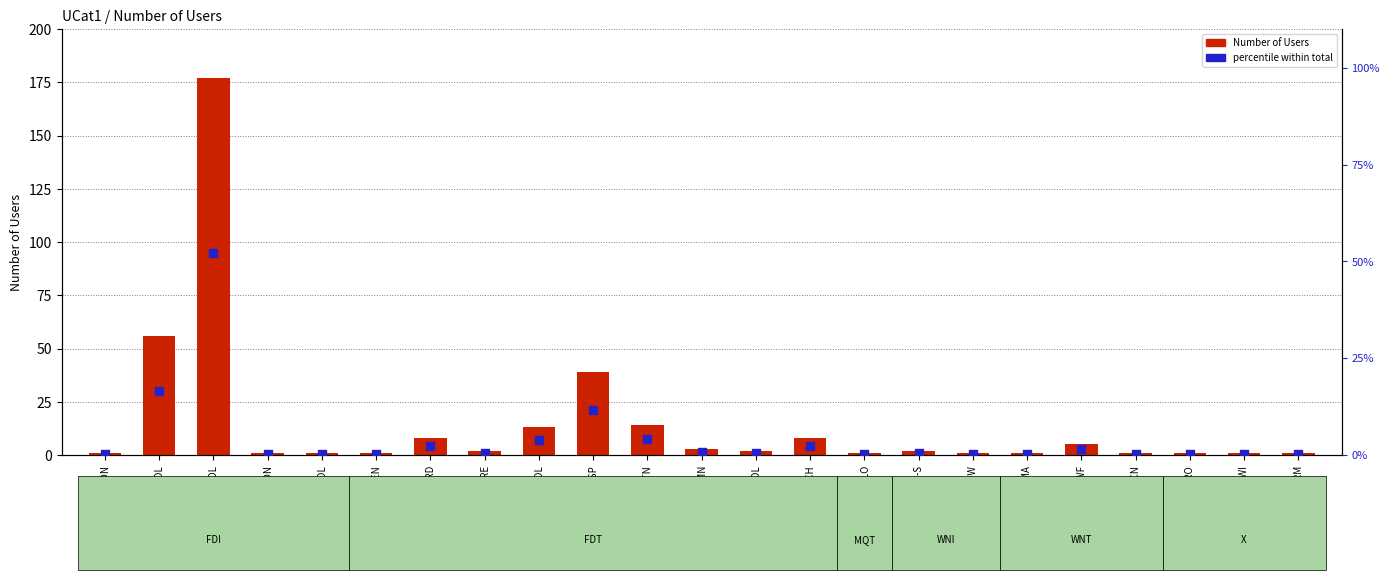

What are all the series names shown in the legend?

Number of Users, percentile within total